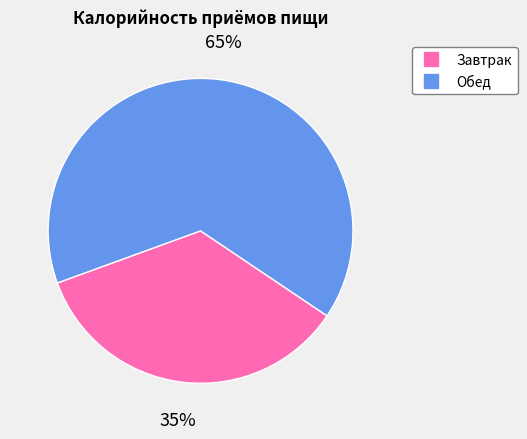

Is the sum of Завтрак and Обед greater than half?

Yes